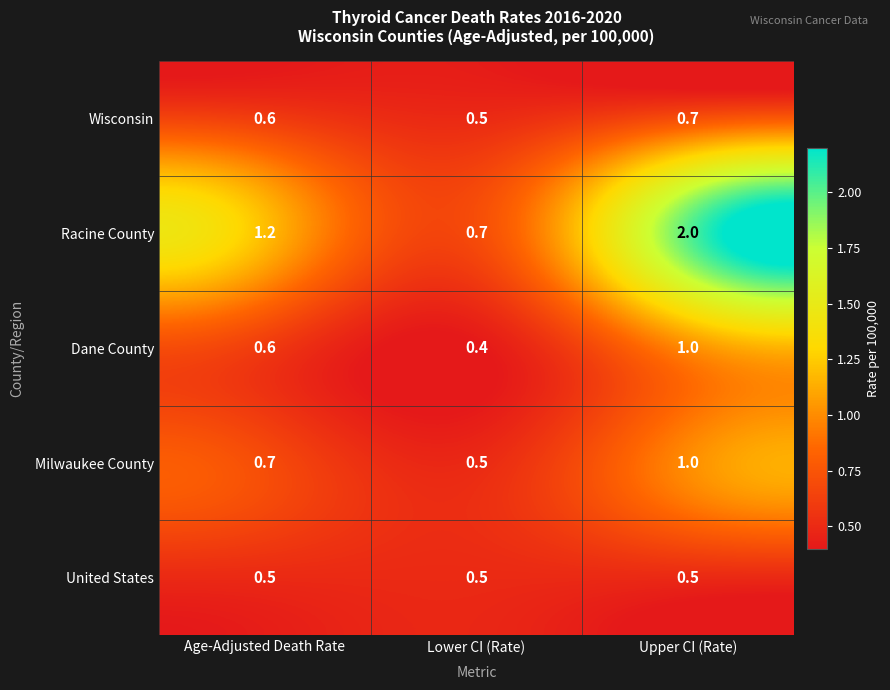

What is the minimum value shown in the chart?

0.4